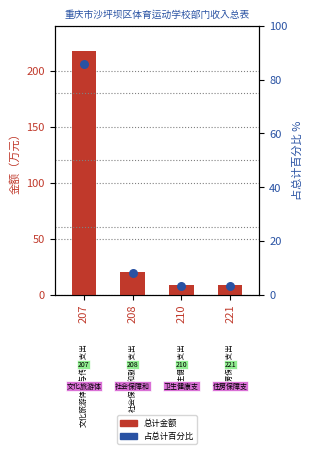

What is the total value across all series at 208?

27.9